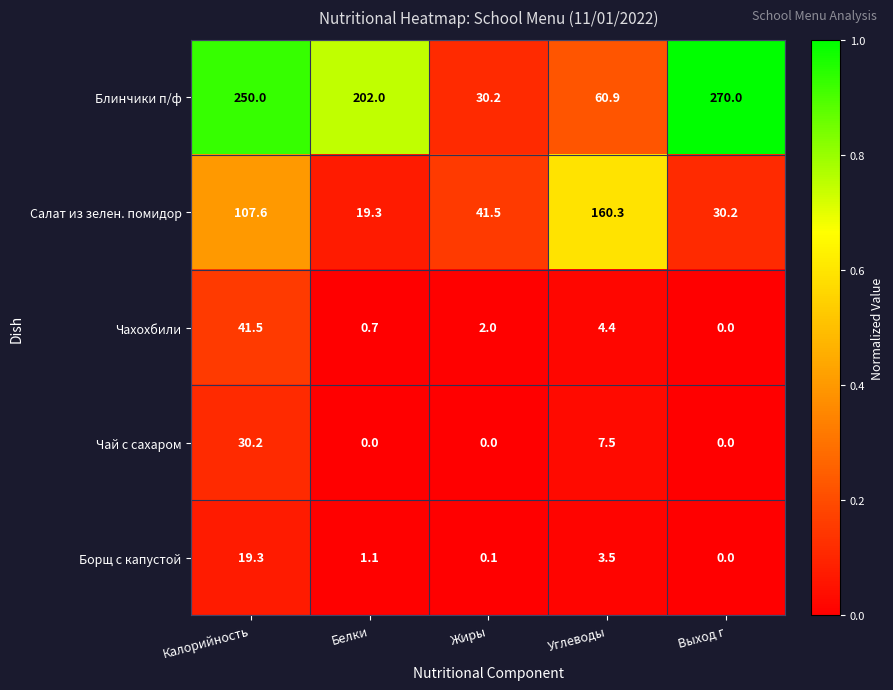

What is the total value across all series at Калорийность?

448.6